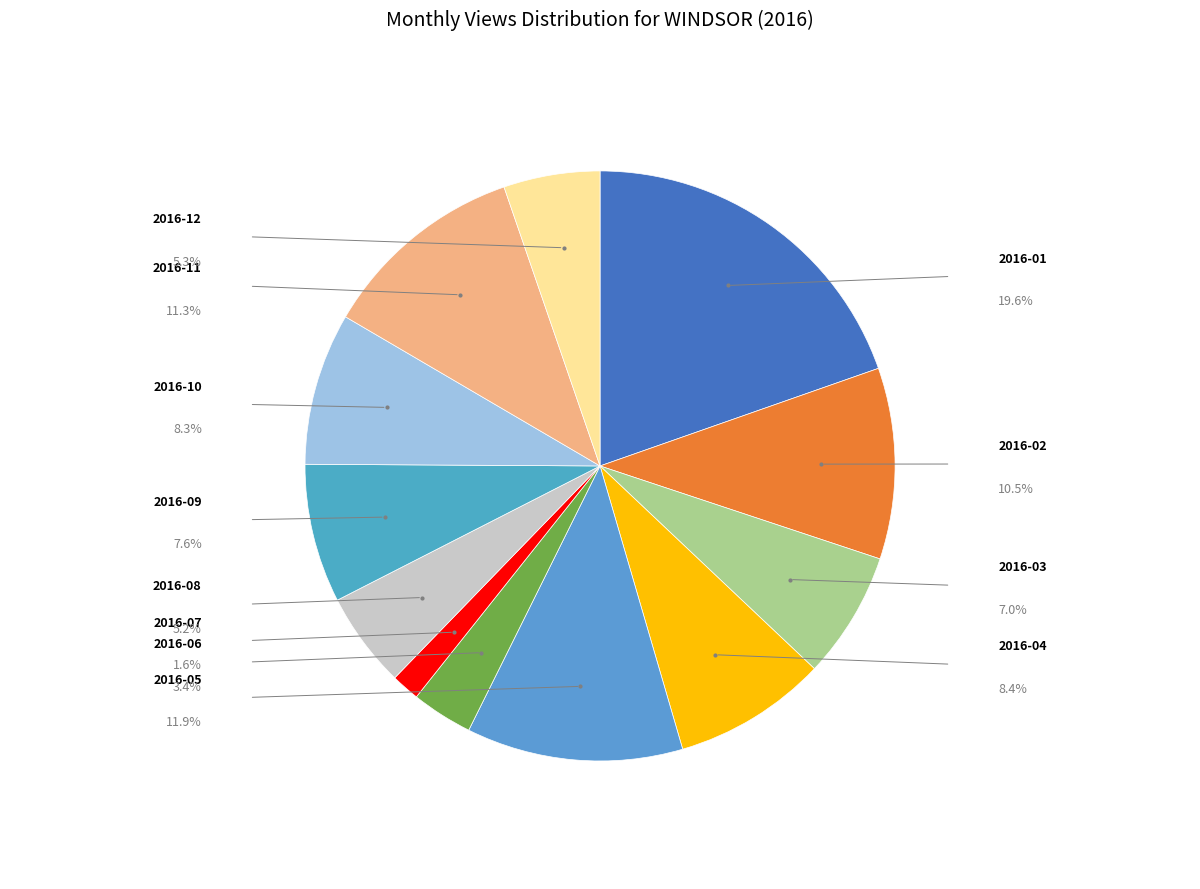

Count the number of slices in the pie.

12